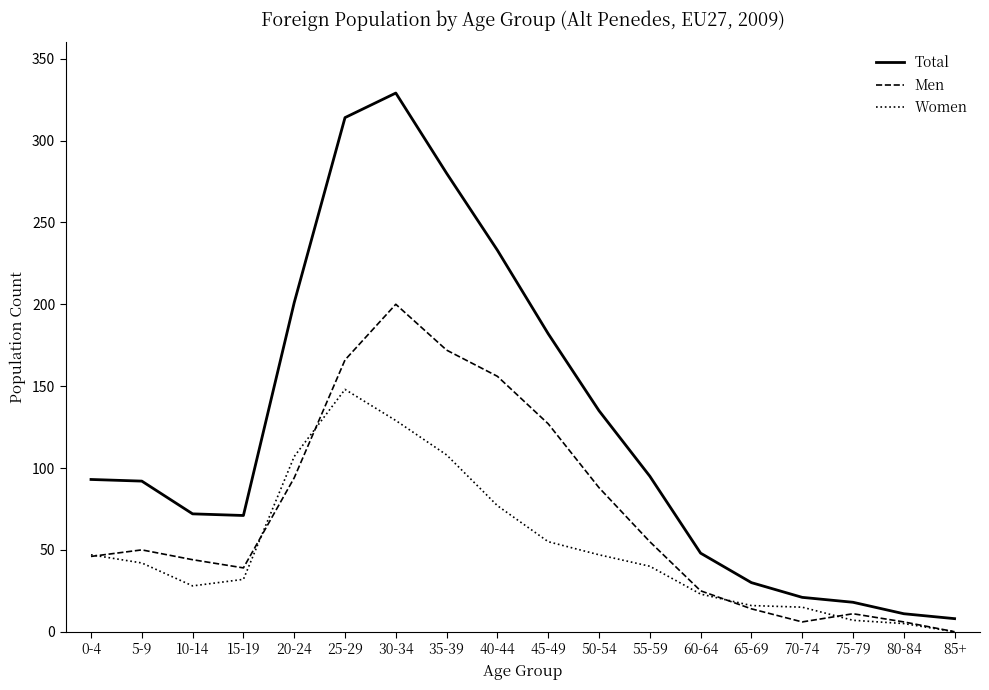

The value of Total at 60-64 is 10. True or false?

False